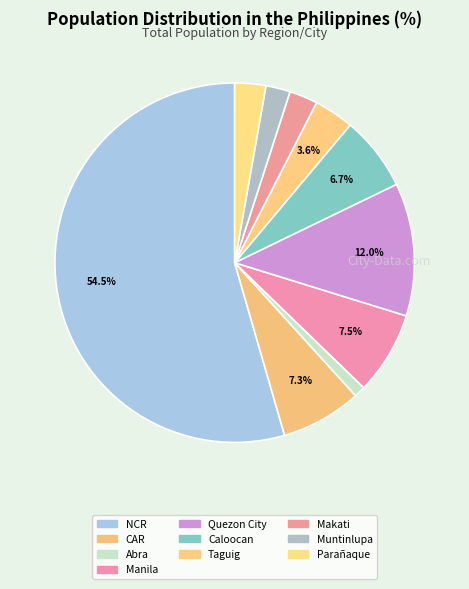

What is the smallest slice in the pie chart?

ABRA